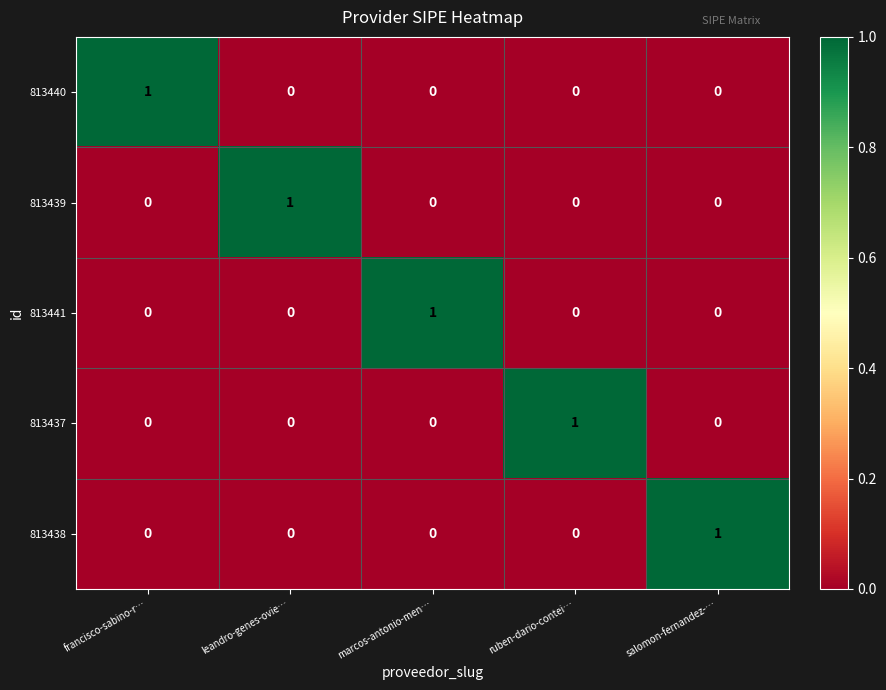

Which category has the highest value in the 813437 series?

ruben-dario-contei…